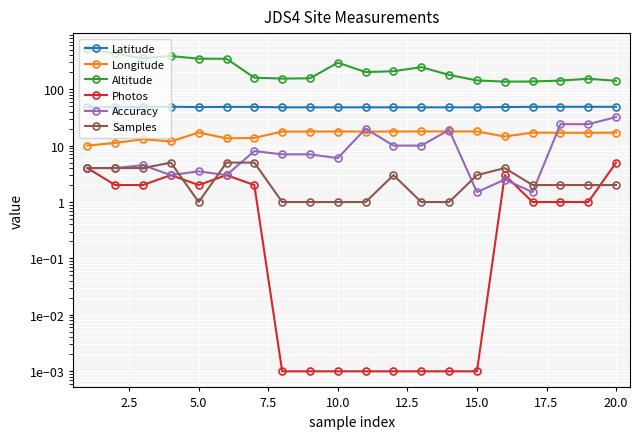

What is the average value of the Photos series?

1.5